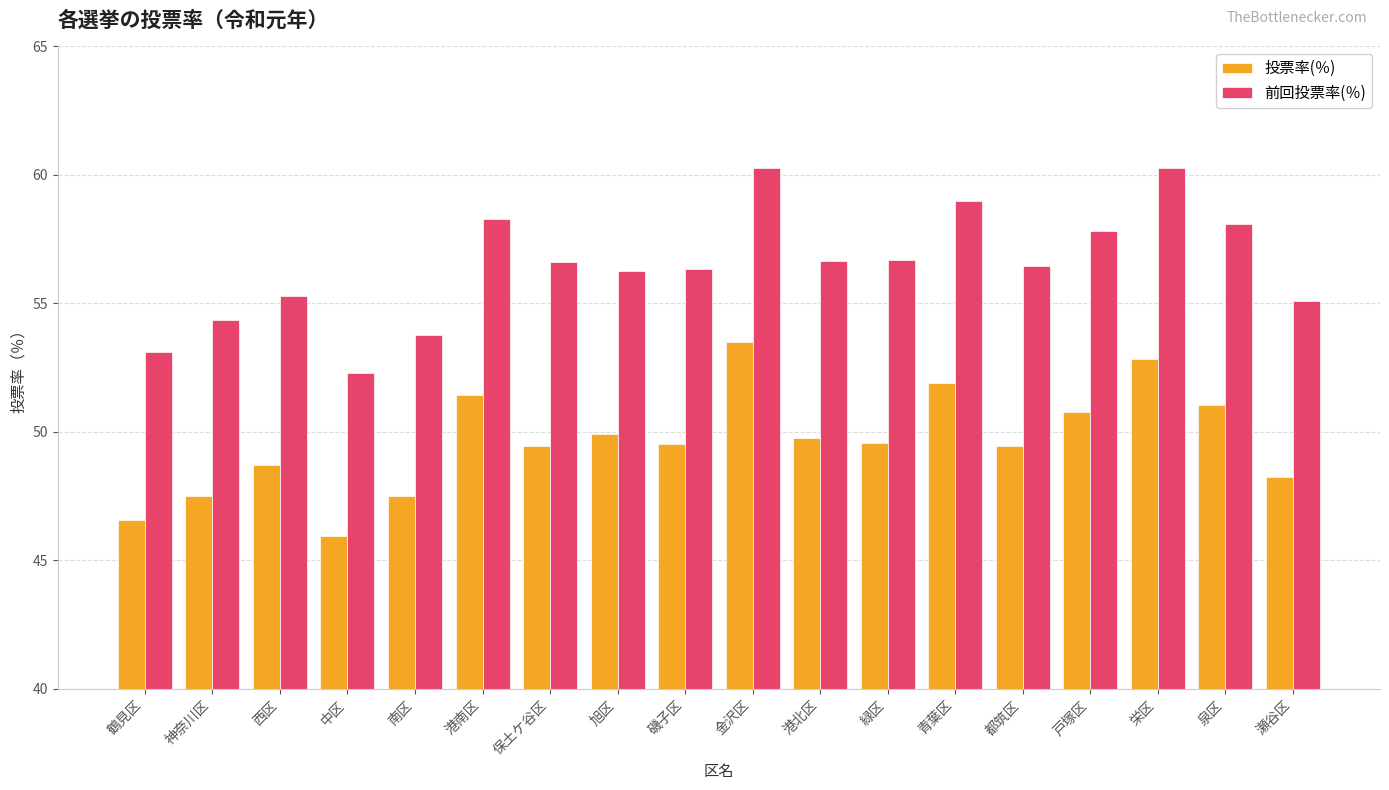

Which series has the largest total across all categories?

前回投票率(％)